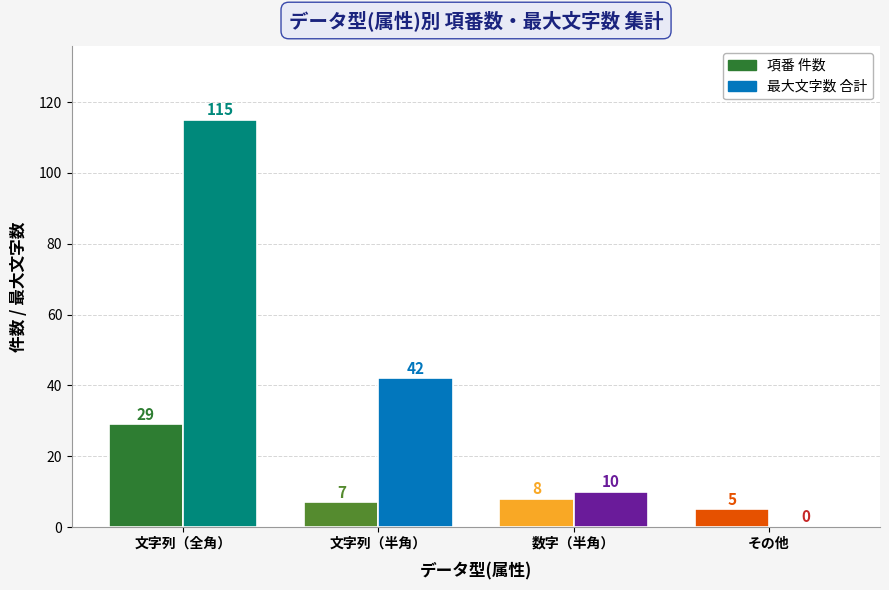

Reading left to right, transcribe all the data shown in this chart.

項番: 文字列（全角）=29	文字列（半角）=7	数字（半角）=8	その他=5
最大文字数: 文字列（全角）=115	文字列（半角）=42	数字（半角）=10	その他=0